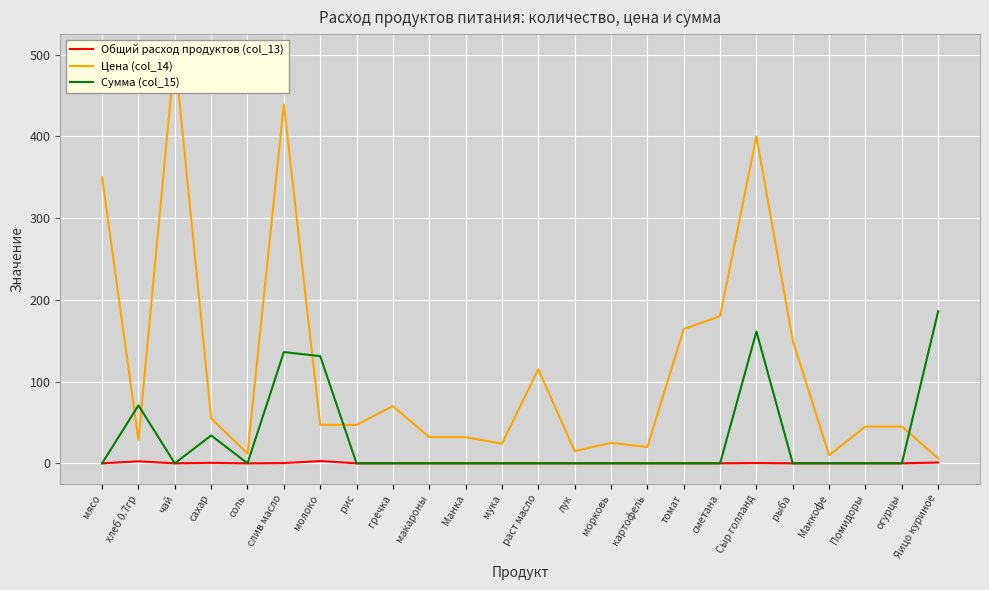

What is the difference between the maximum and minimum values in the Общий расход продуктов (col_13) series?

2.8